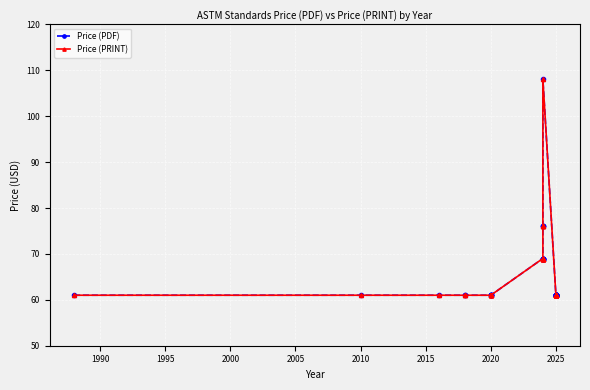

Is the value of Price (PDF) at 2020 greater than the value of Price (PRINT) at 2025?

No